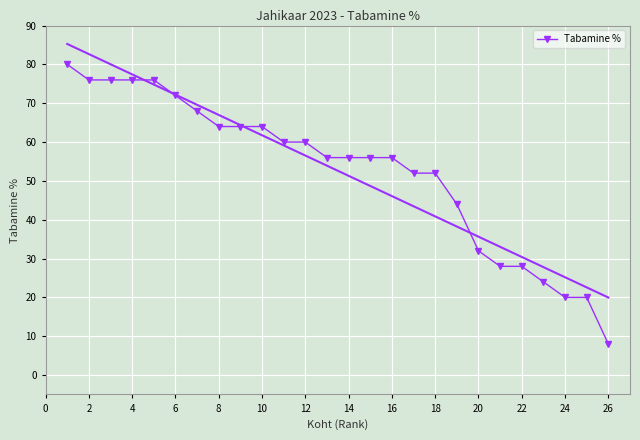

What is the smallest value displayed?

8